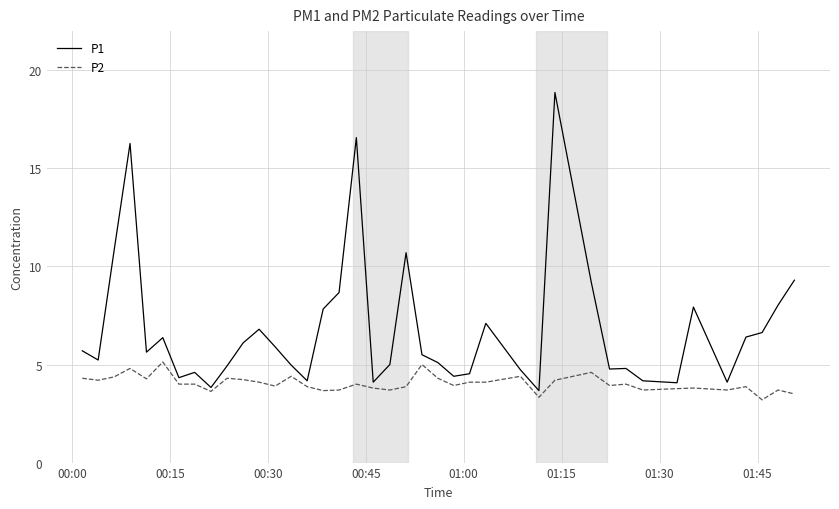

Which series has the largest total across all categories?

P1